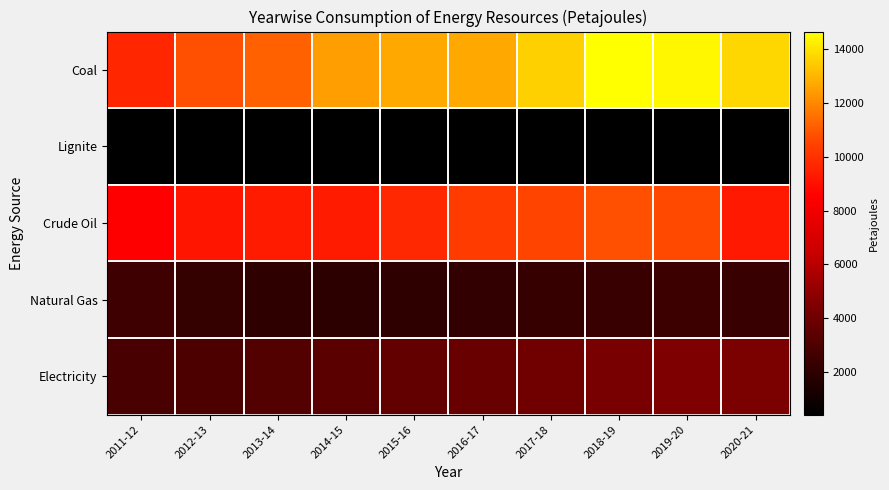

Which series changed the most between 2012-13 and 2014-15?

Coal